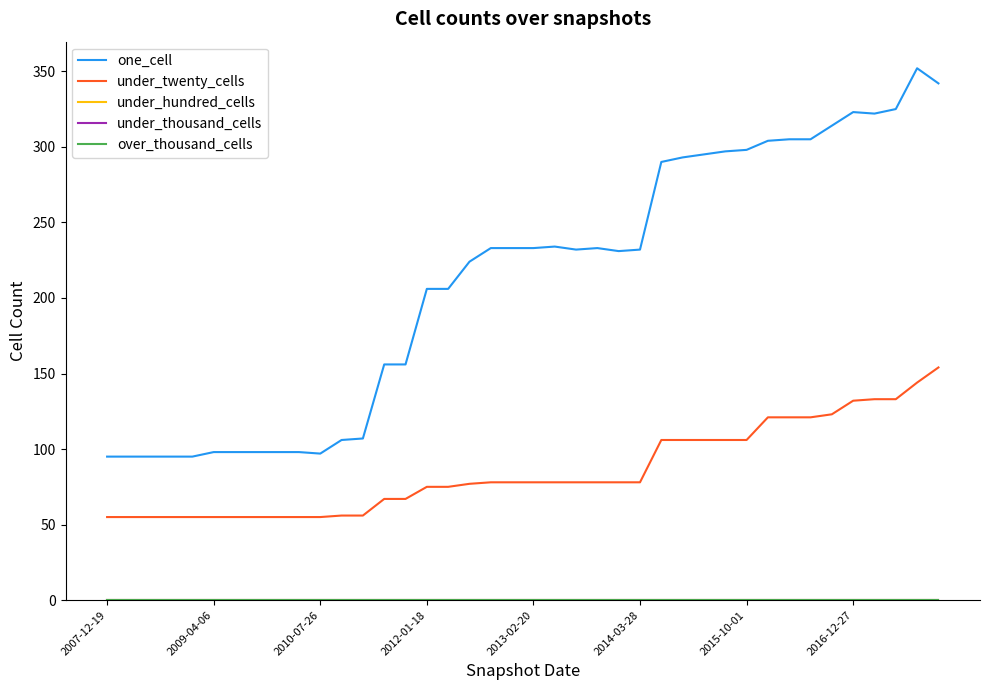

Does the chart have visible grid lines?

No